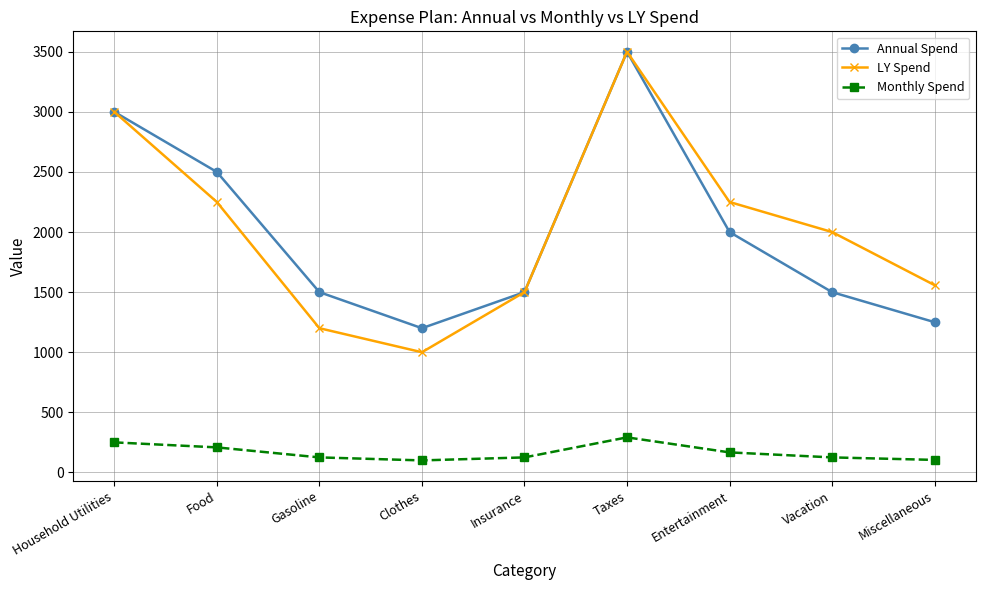

How many series are shown in this chart?

3